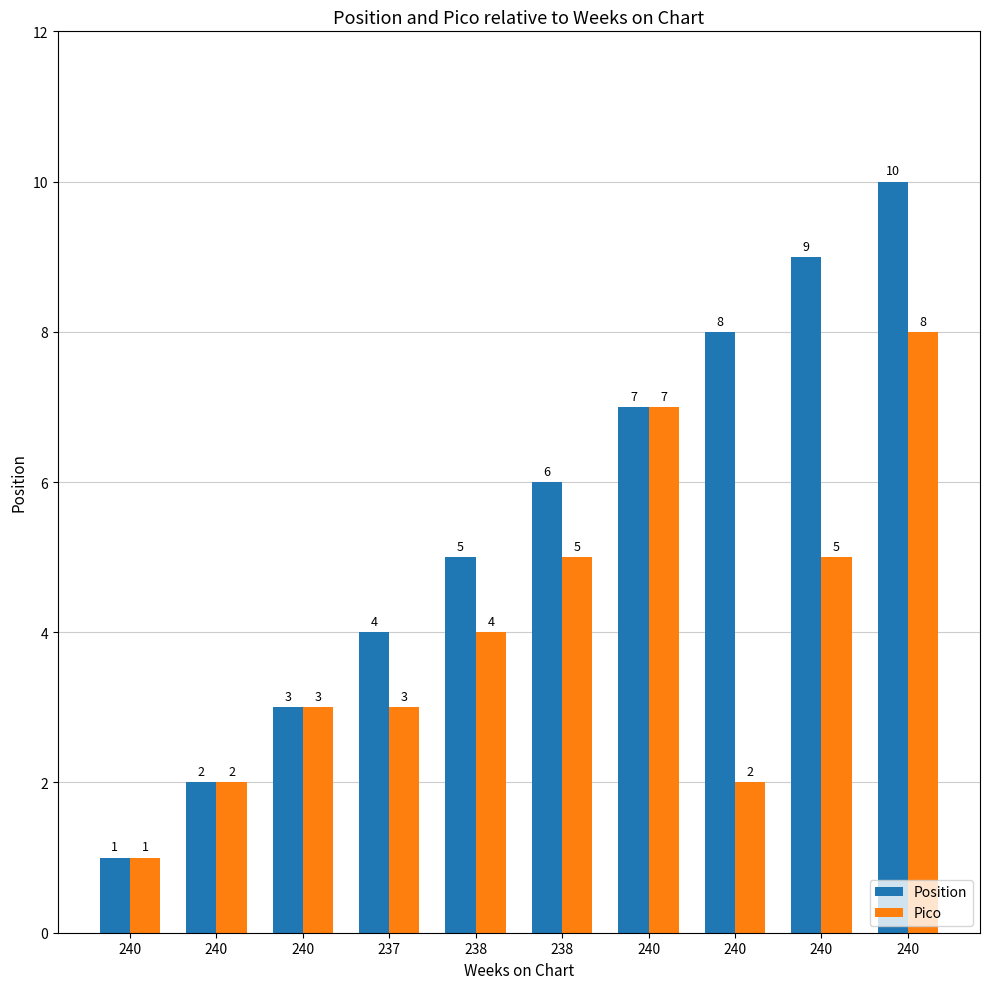

Which label corresponds to the smallest value in the chart?

240